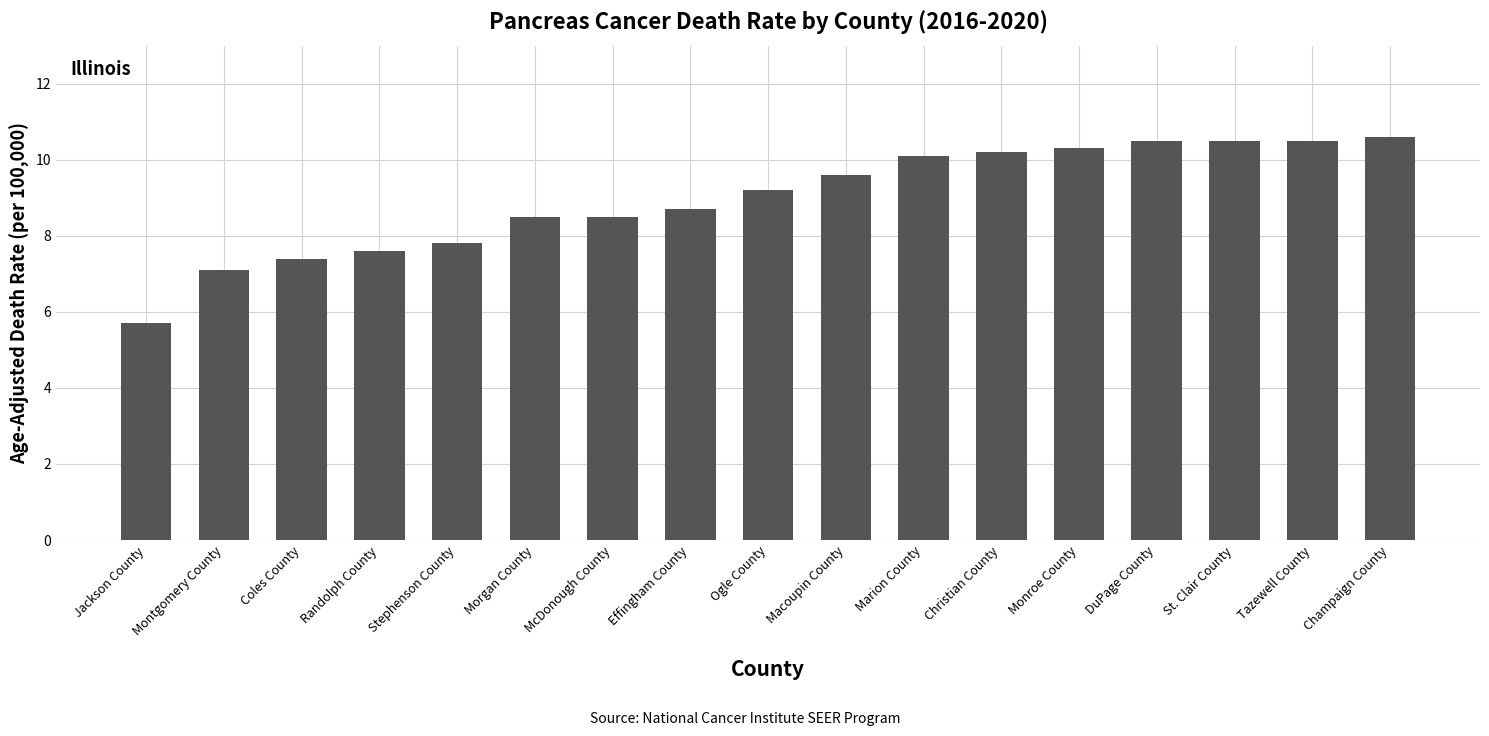

Reading left to right, transcribe all the data shown in this chart.

Jackson County=5.7	Montgomery County=7.1	Coles County=7.4	Randolph County=7.6	Stephenson County=7.8	Morgan County=8.5	McDonough County=8.5	Effingham County=8.7	Ogle County=9.2	Macoupin County=9.6	Marion County=10.1	Christian County=10.2	Monroe County=10.3	DuPage County=10.5	St. Clair County=10.5	Tazewell County=10.5	Champaign County=10.6